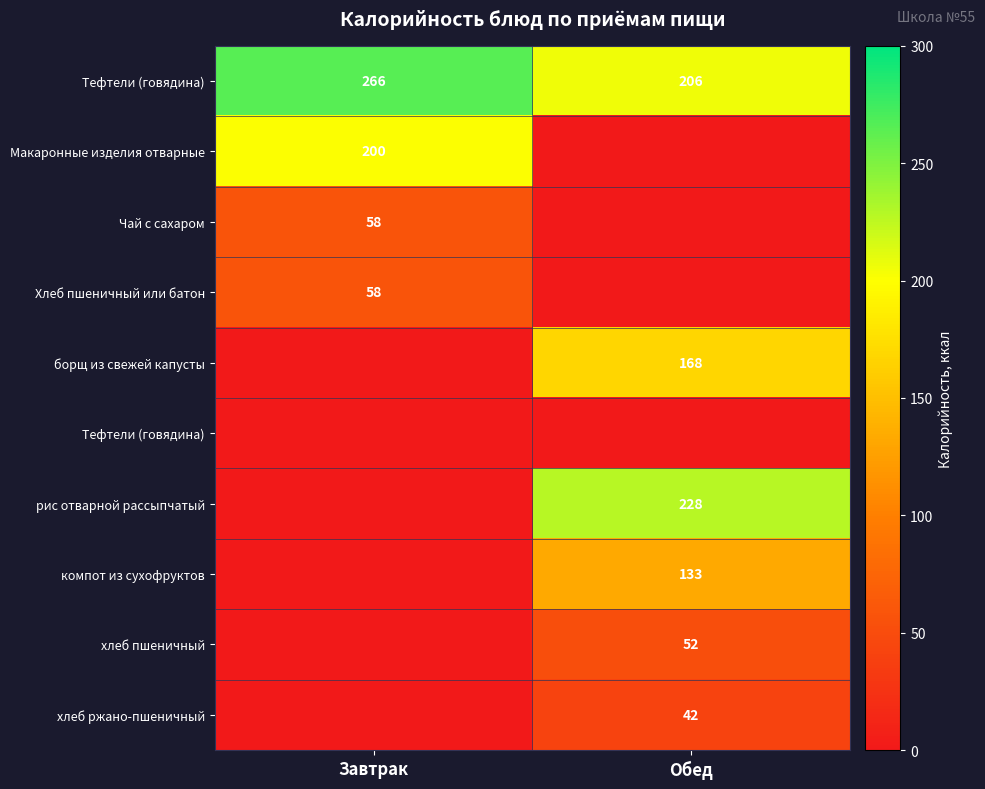

At how many categories does at least one series exceed 81?

2